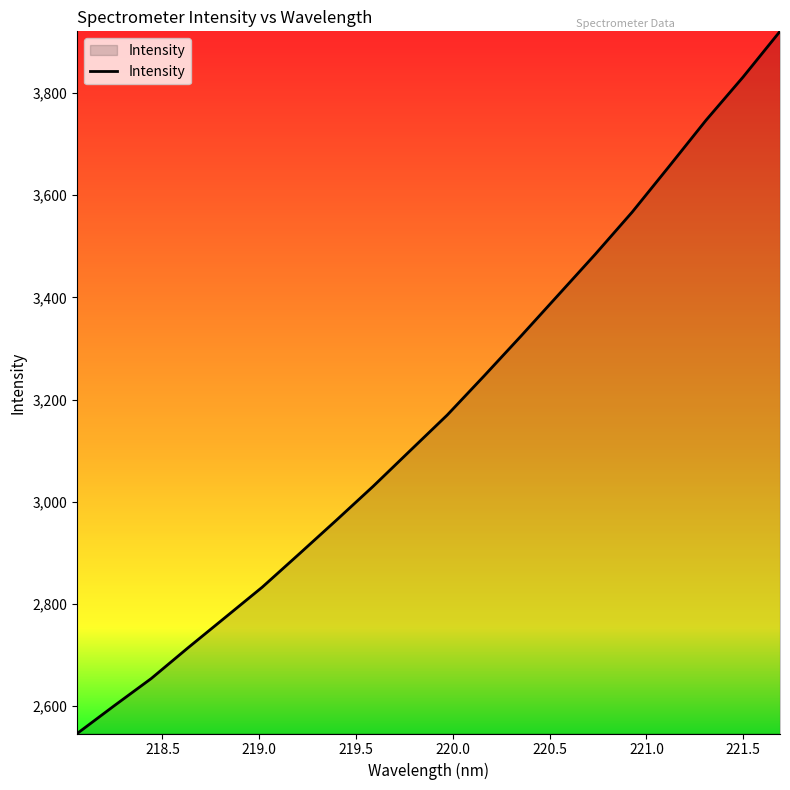

What is the greatest value displayed?

3920.3